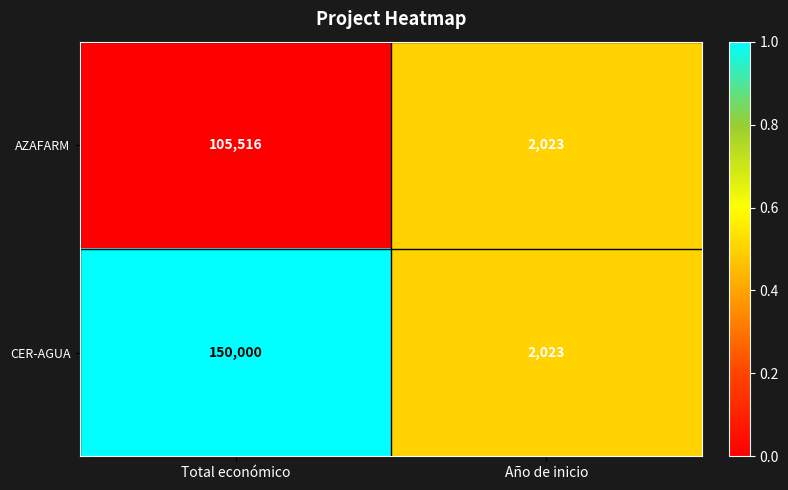

What is the difference between the maximum and minimum values in the AZAFARM series?

103493